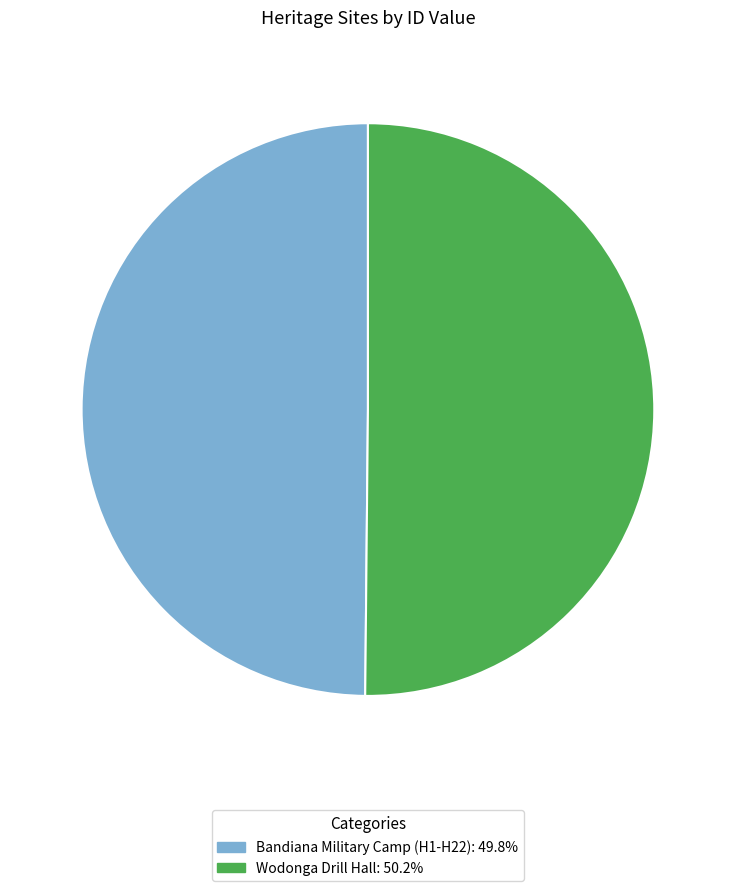

Do Bandiana Military Camp (H1-H22): 49.8% and Wodonga Drill Hall: 50.2% together represent more than half of the pie?

Yes